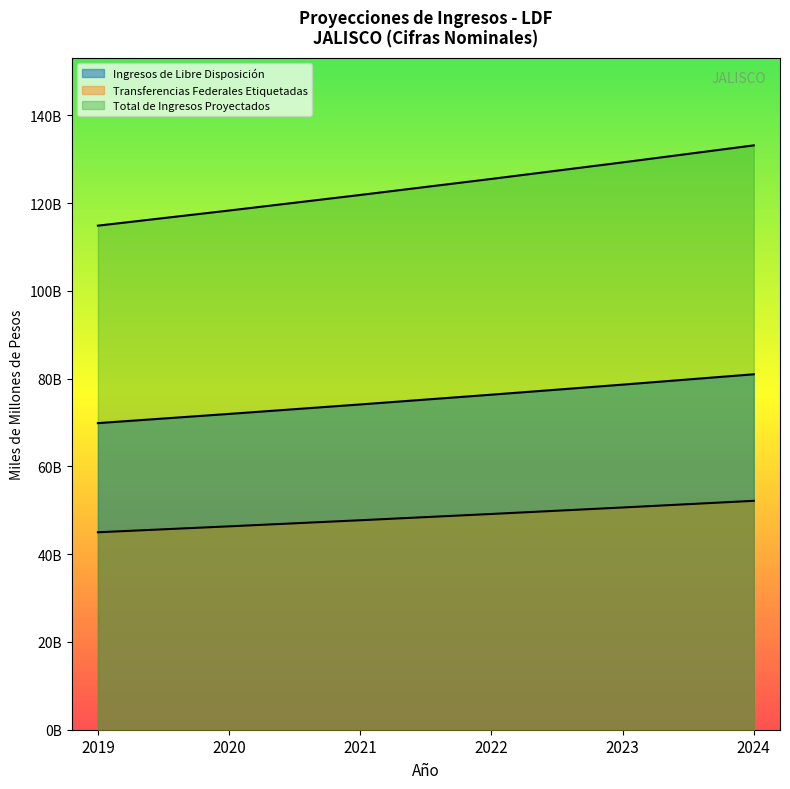

True or false: Ingresos de Libre Disposición and Transferencias Federales Etiquetadas intersect in this chart.

False